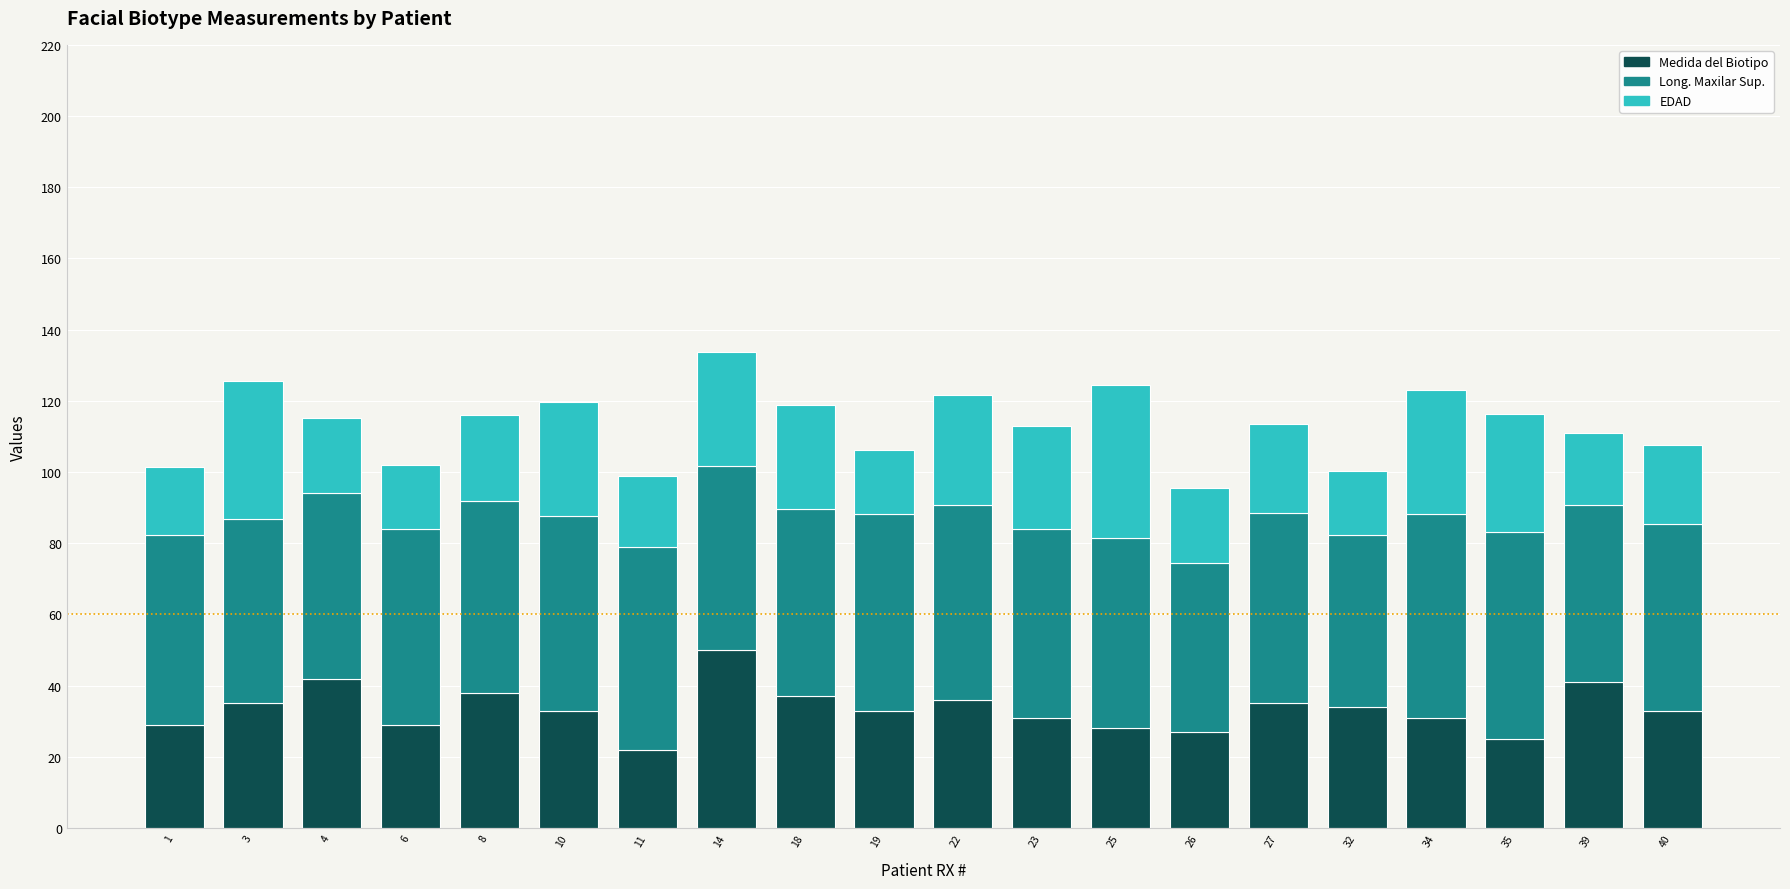

At which label does Medida del Biotipo reach its peak?

14